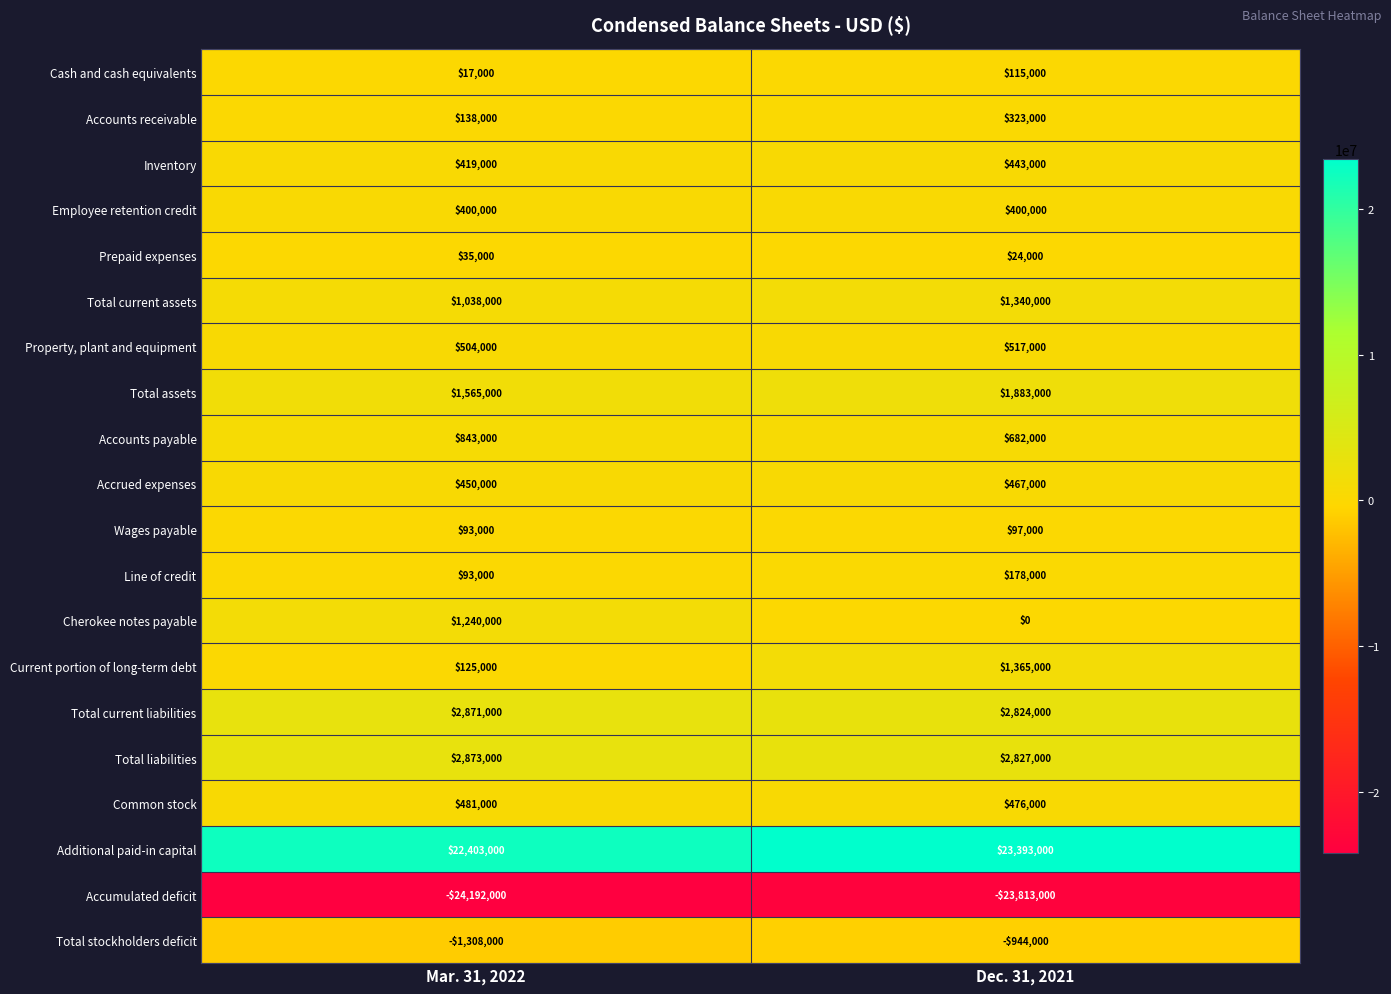

What is the maximum value shown in the chart?

23393000